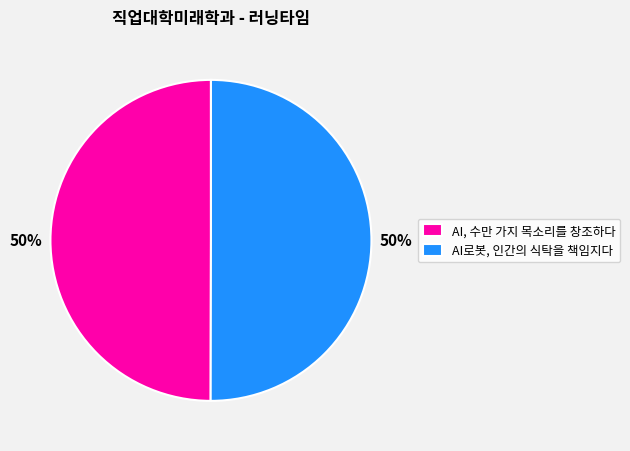

True or false: AI로봇, 인간의 식탁을 책임지다 accounts for 59% of the total.

False